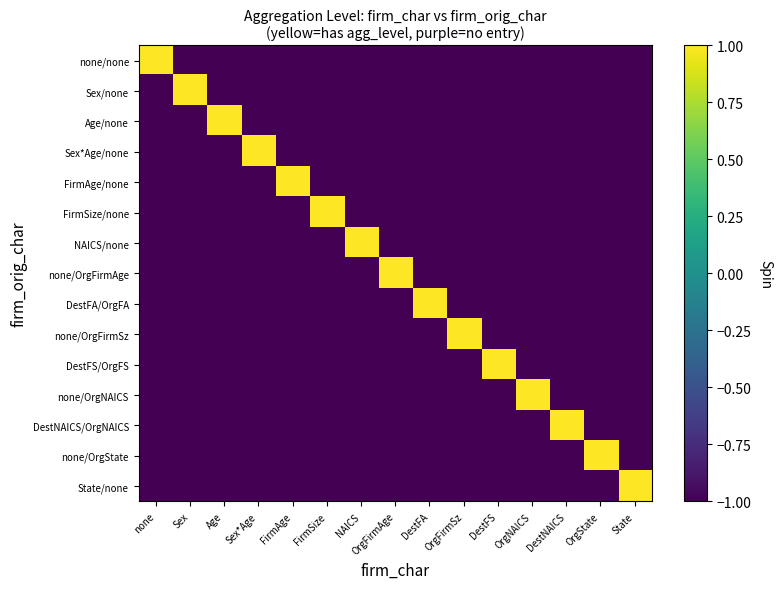

What is the spread (max minus min) of values at none?

2